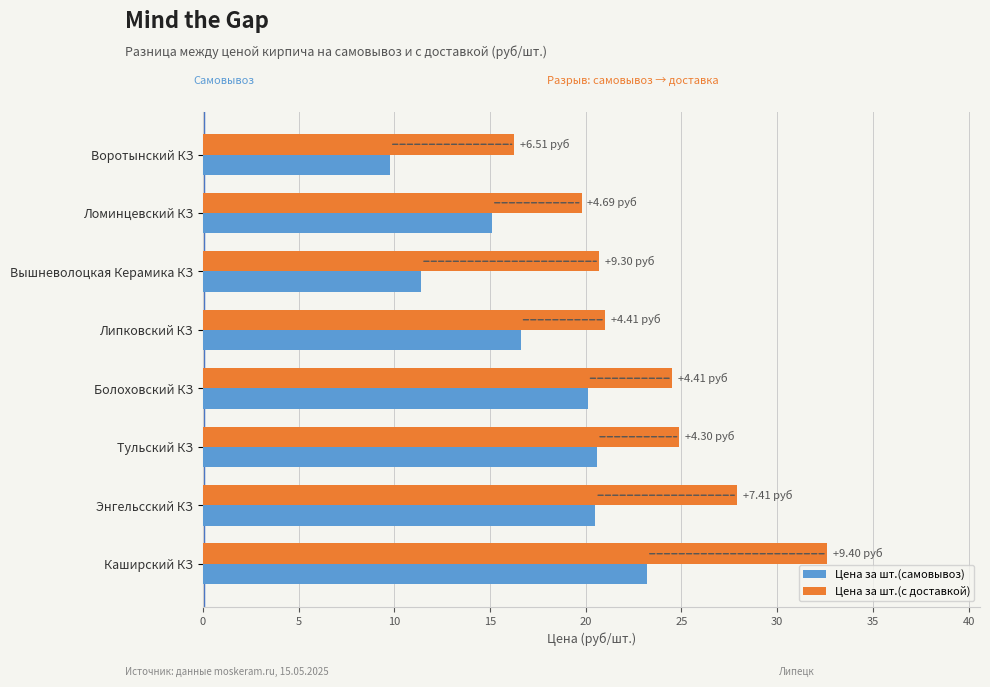

Which label corresponds to the largest value in the chart?

Каширский КЗ